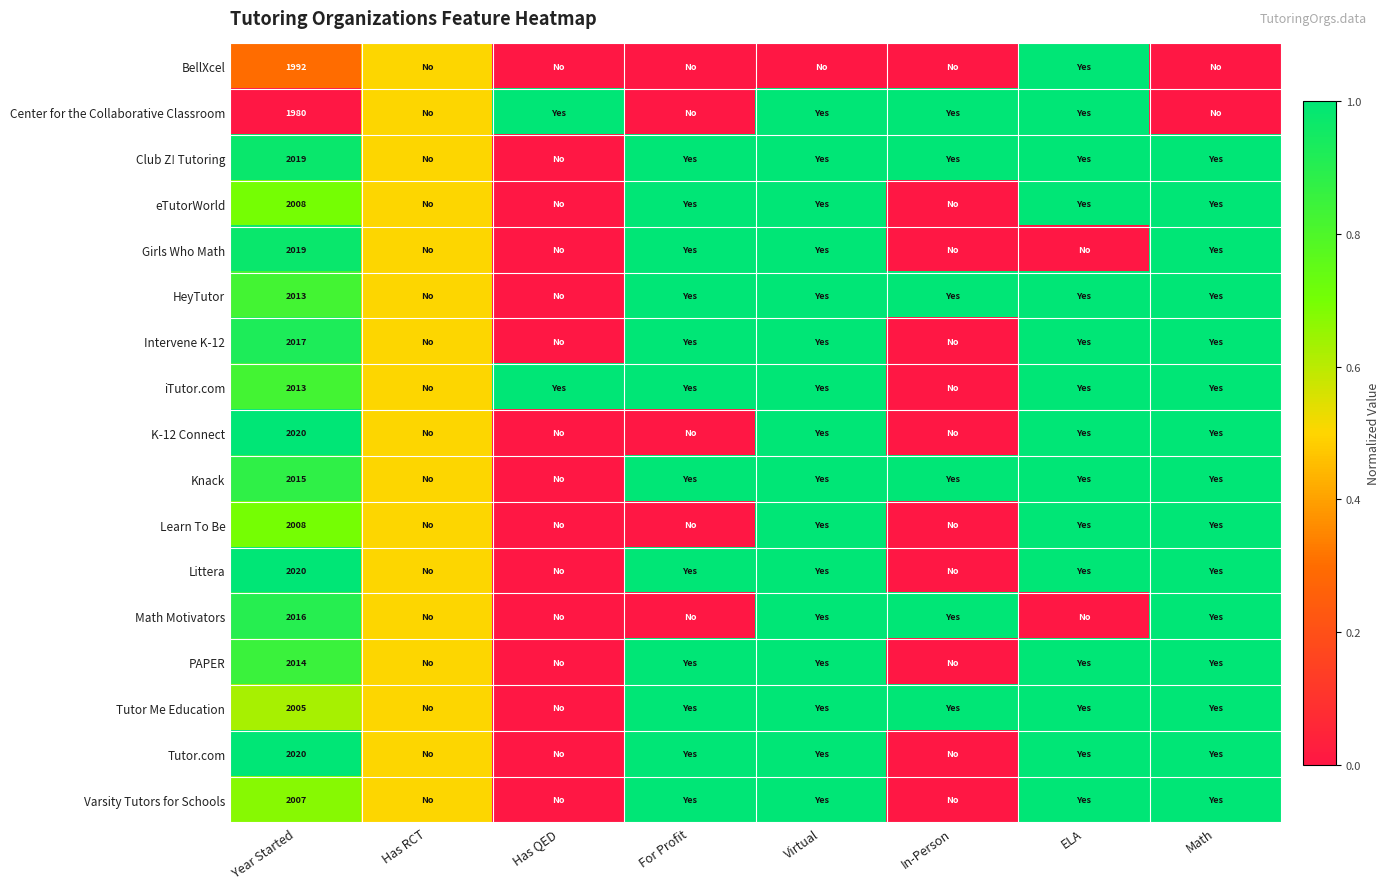

The HeyTutor series shows 958.2 at Year Started. True or false?

False